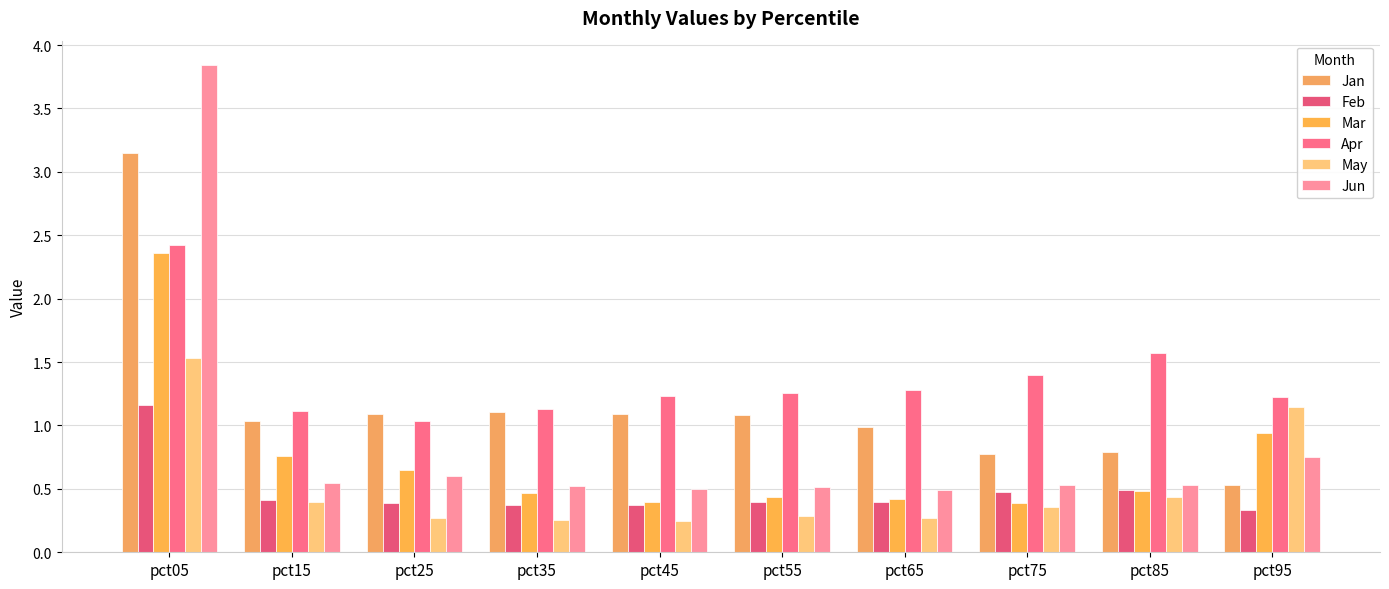

Which series has the largest range (max minus min)?

Jun